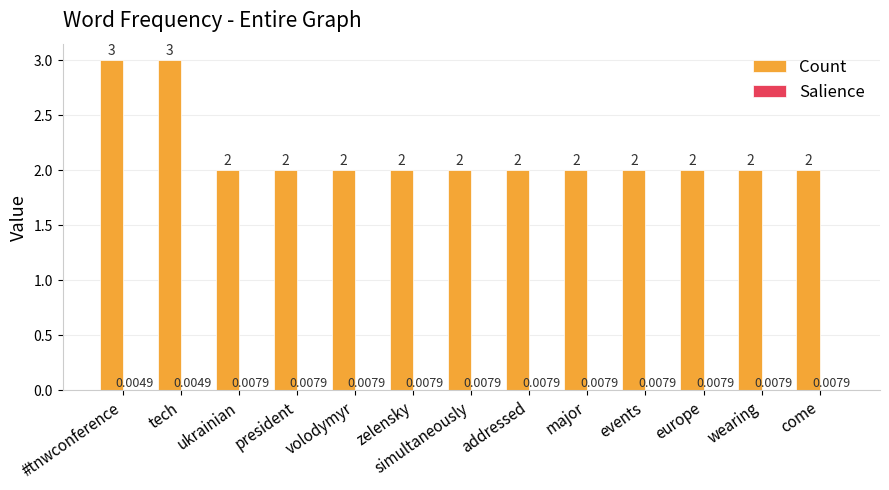

Which series has the largest total across all categories?

Count